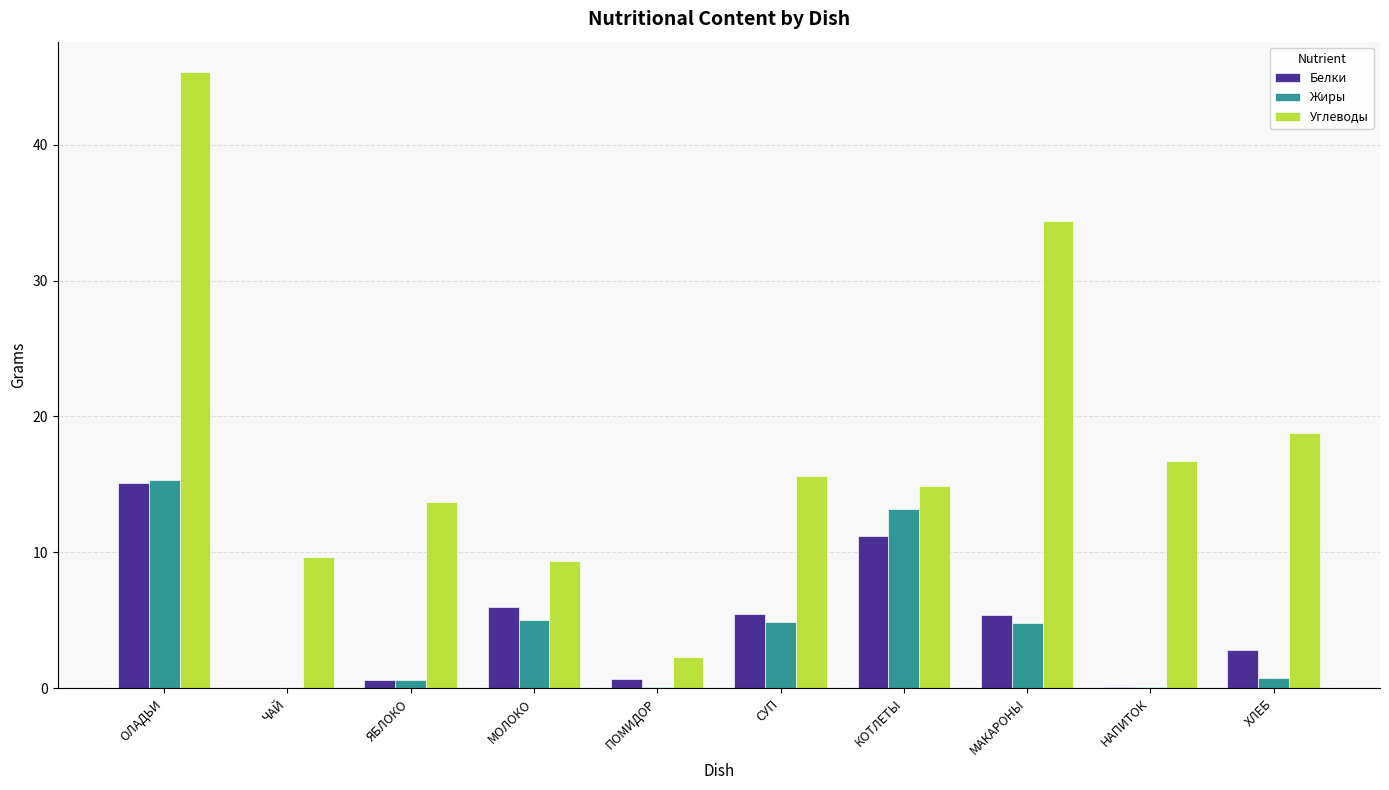

What is the sum of all Углеводы values?

180.8